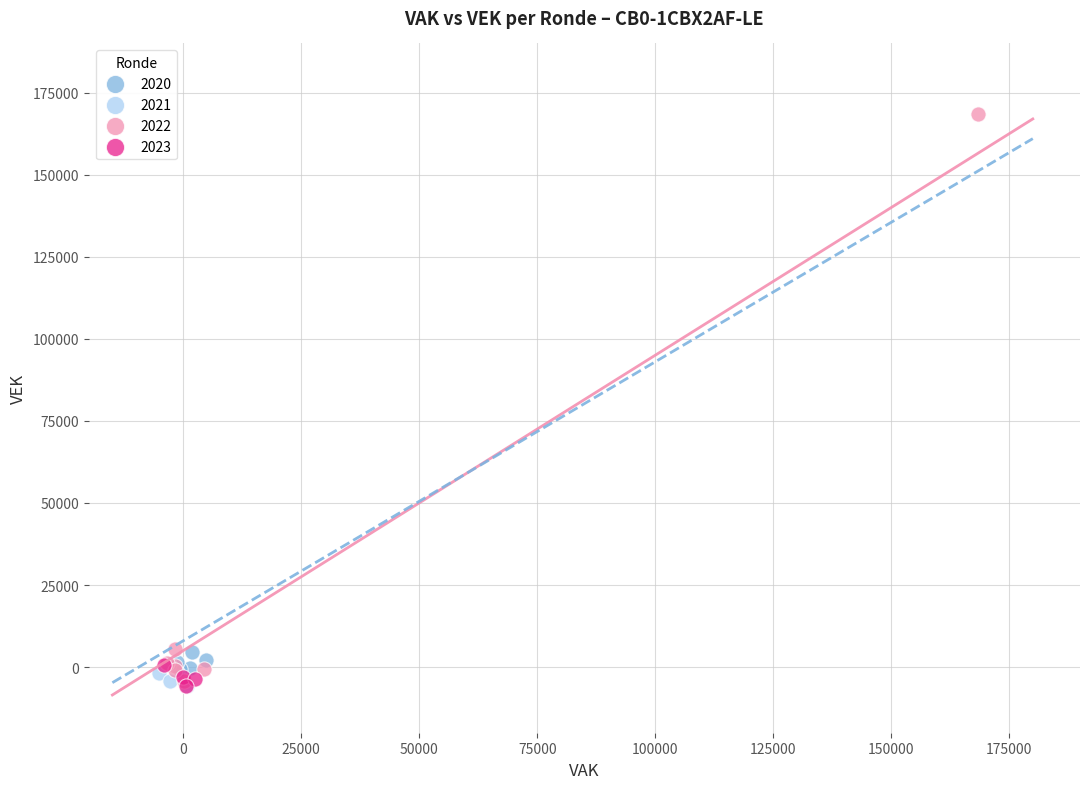

Which series has the largest Y range (max minus min)?

2022